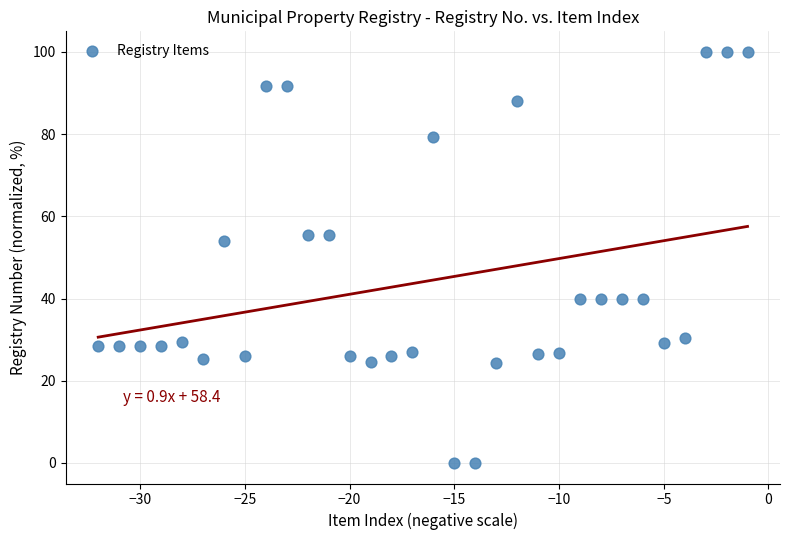

What Y value in the scatter plot is closest to 50?

53.9